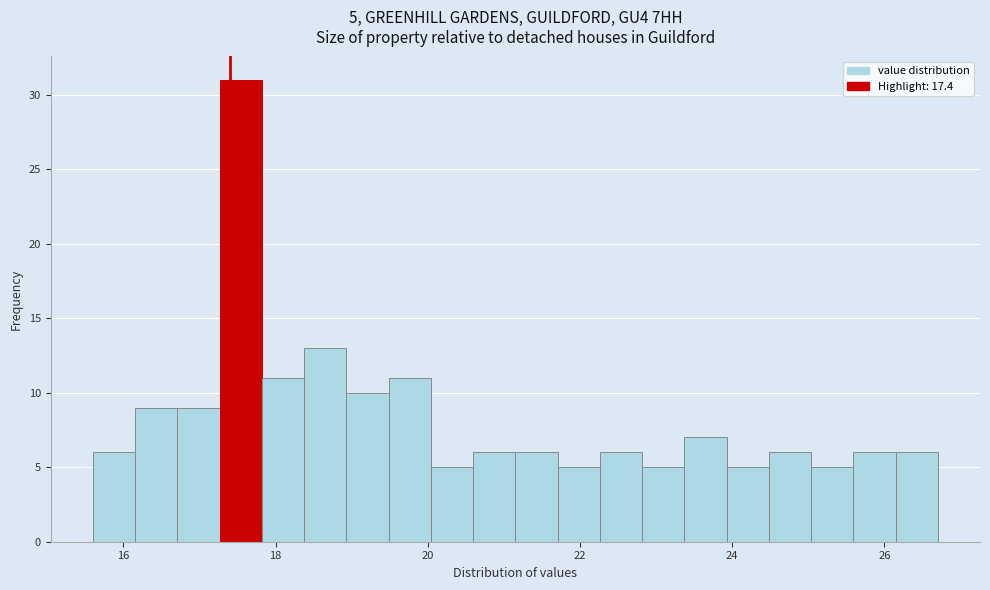

Around what value on the x-axis is the tallest bar? Give the approximate position of its centre, as read against the axis.

17.6